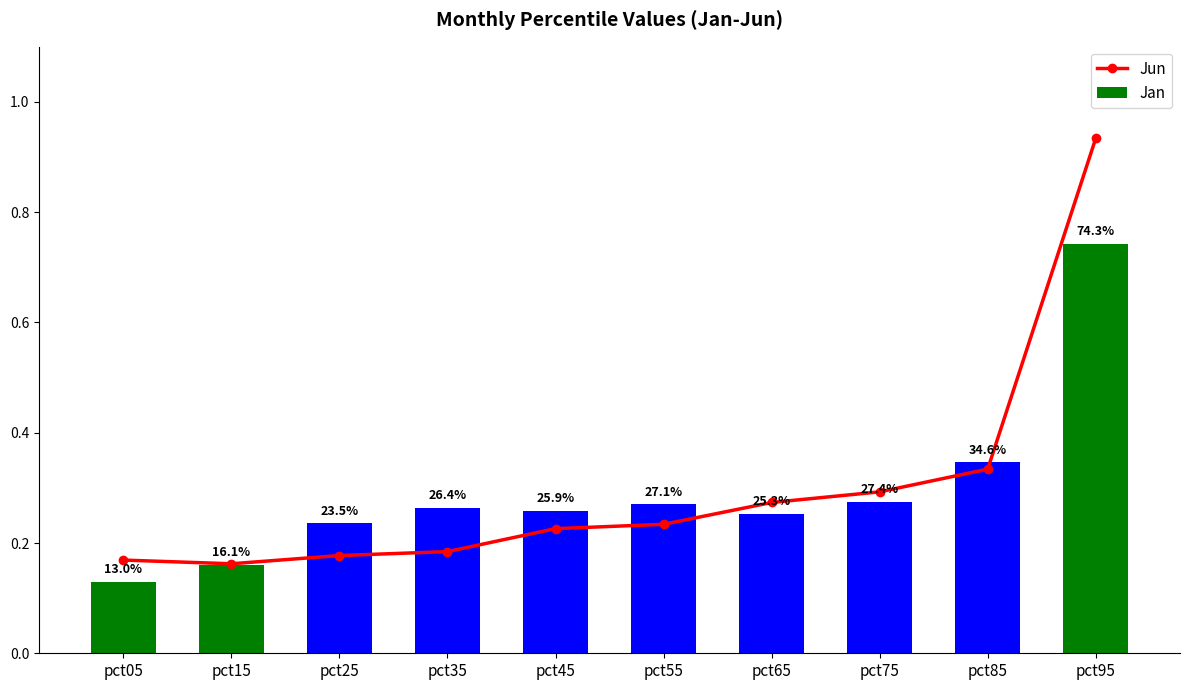

How many Jan values are between 0 and 1?

10